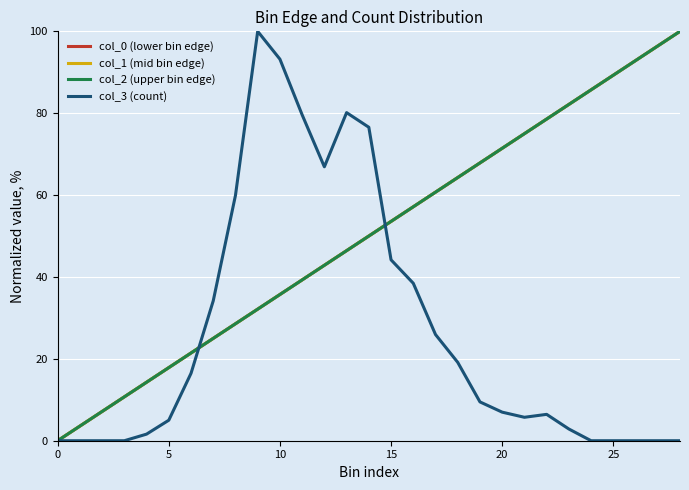

What is the greatest value displayed?

100.0